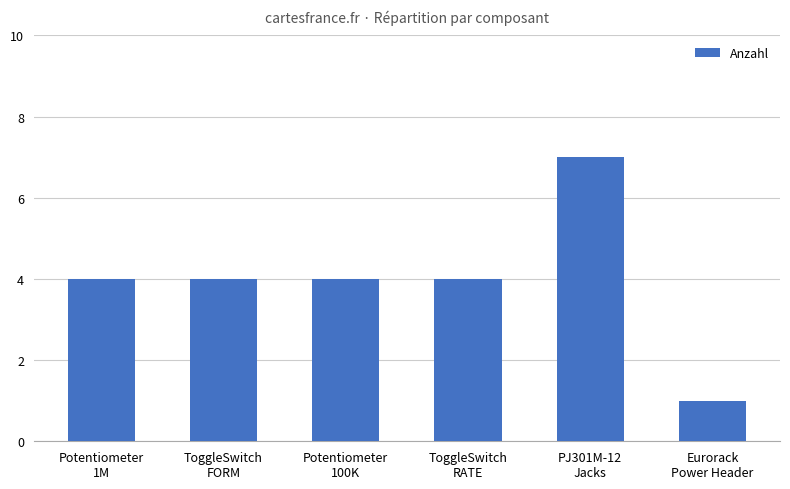

The value at ToggleSwitch
RATE is 4. True or false?

True